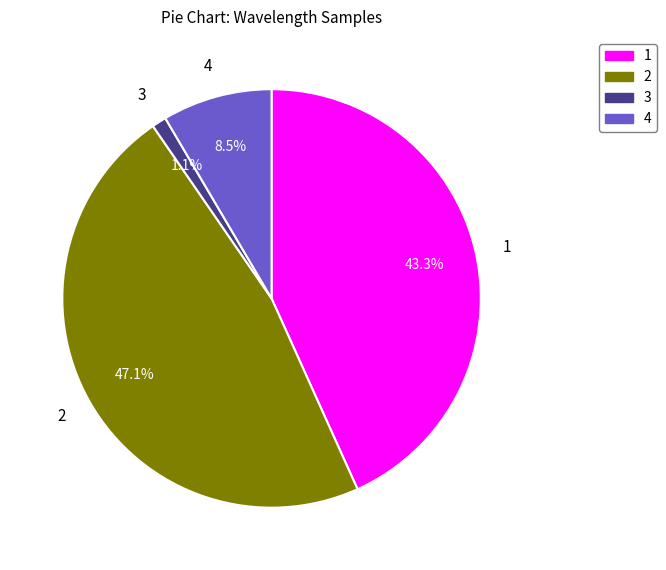

Is there any slice that represents more than half of the pie?

No